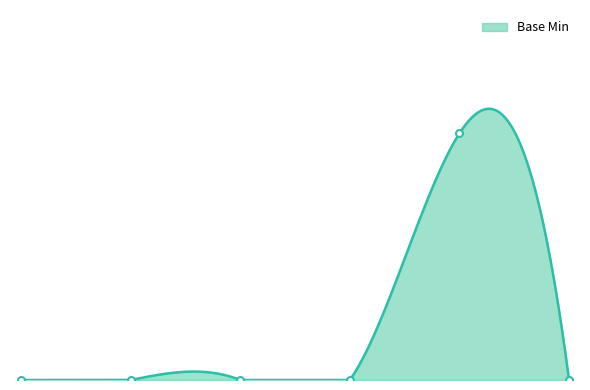

Which category has the highest value across all series?

Extension.value[x]